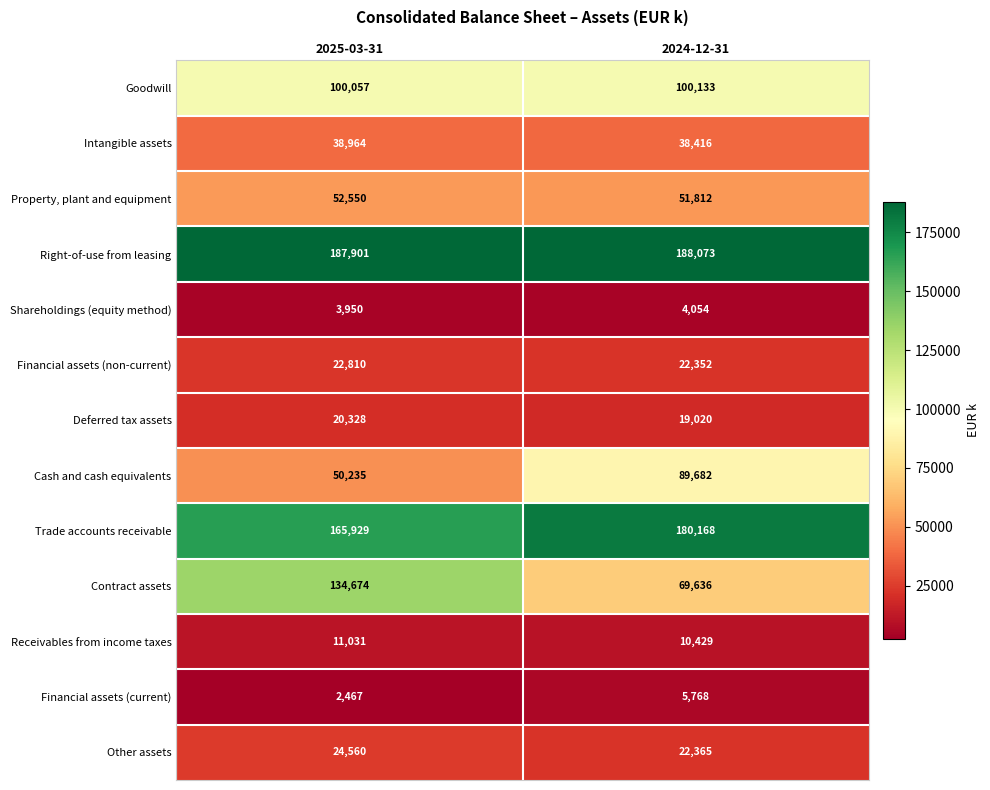

What is the highest value of the Property, plant and equipment series?

52550